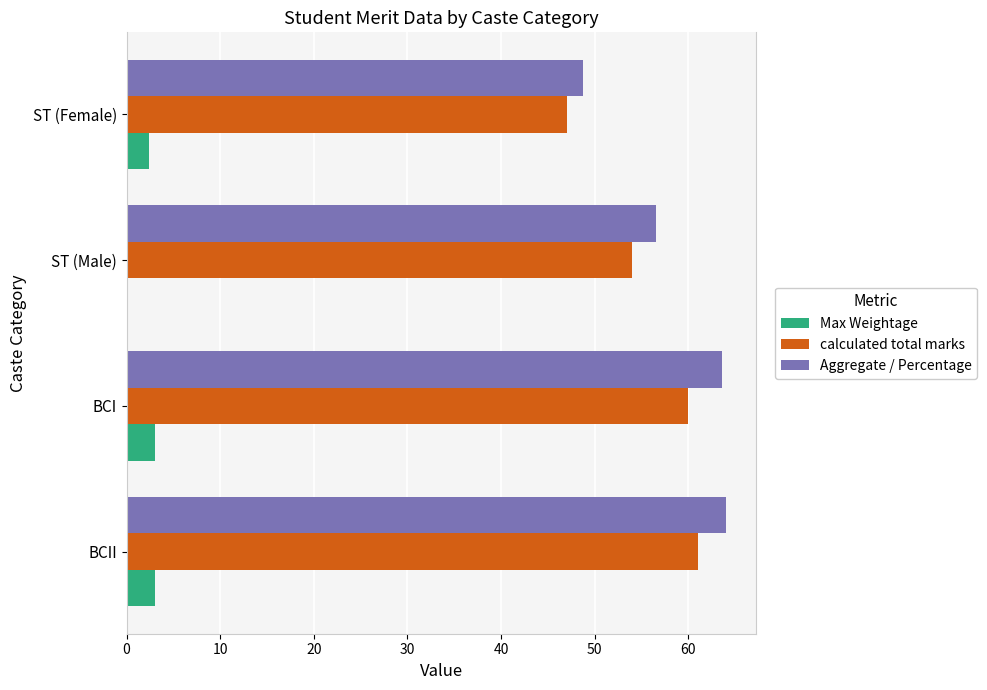

Which series has the widest spread of values?

Aggregate / Percentage